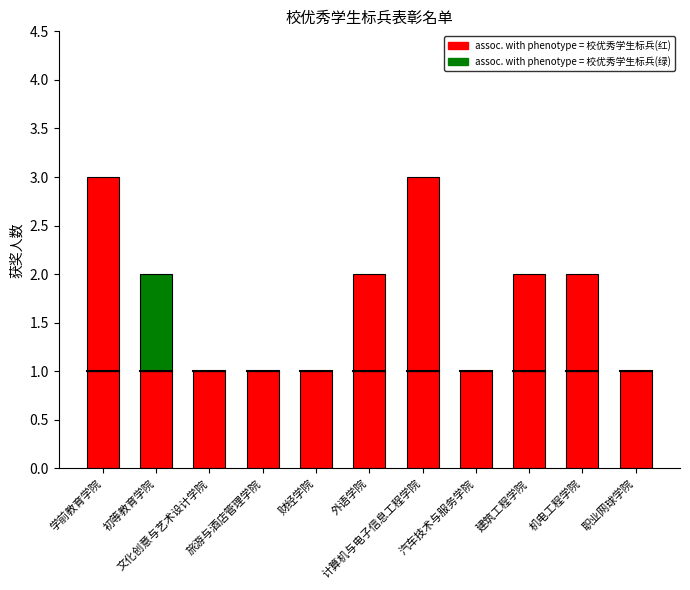

What is the label of the 4th bar from the left?

旅游与酒店管理学院